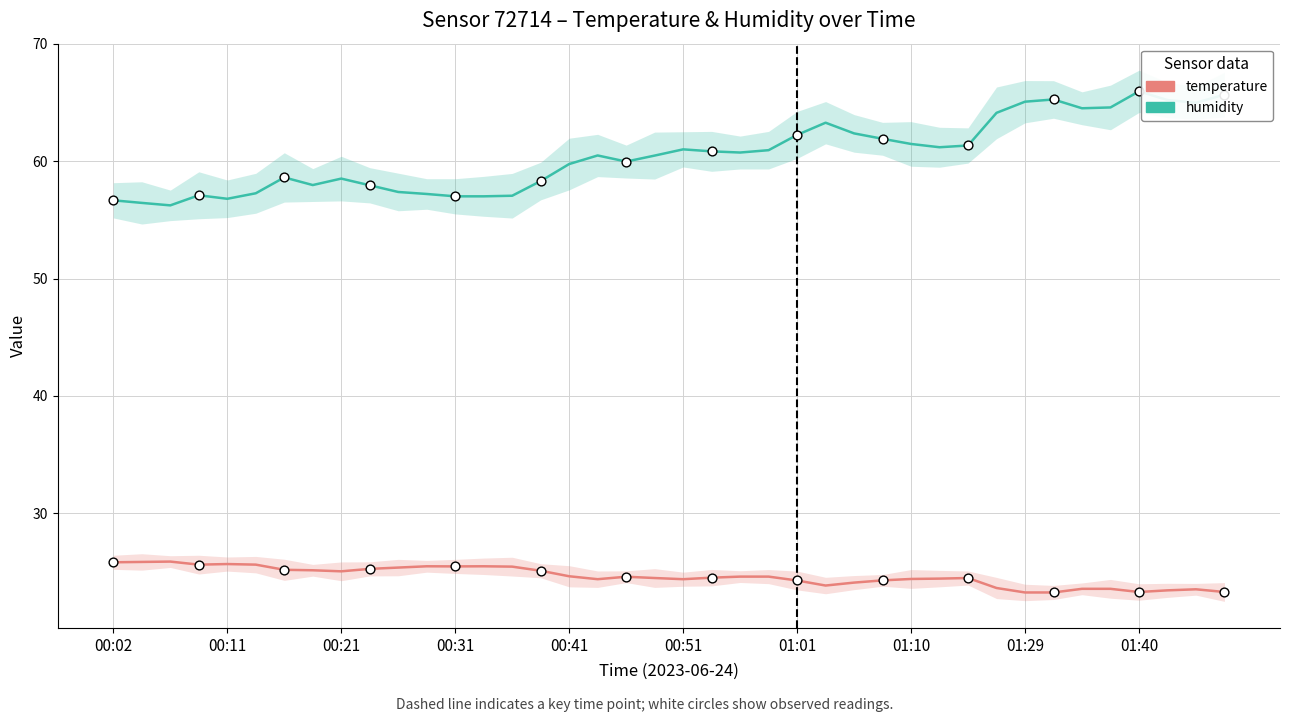

At how many categories does at least one series exceed 61?

16